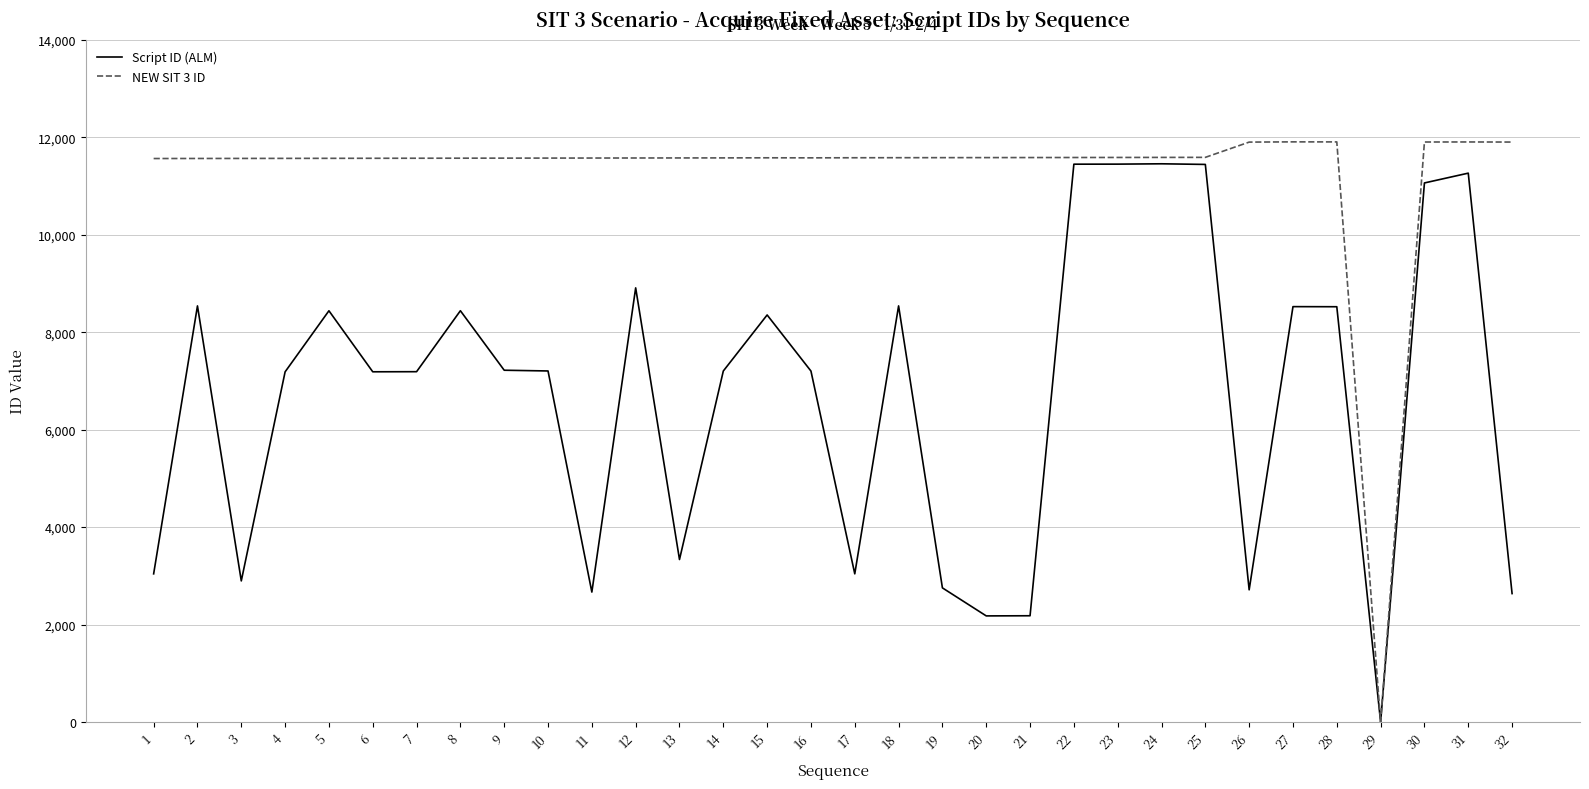

Which series has the widest spread of values?

NEW SIT 3 ID